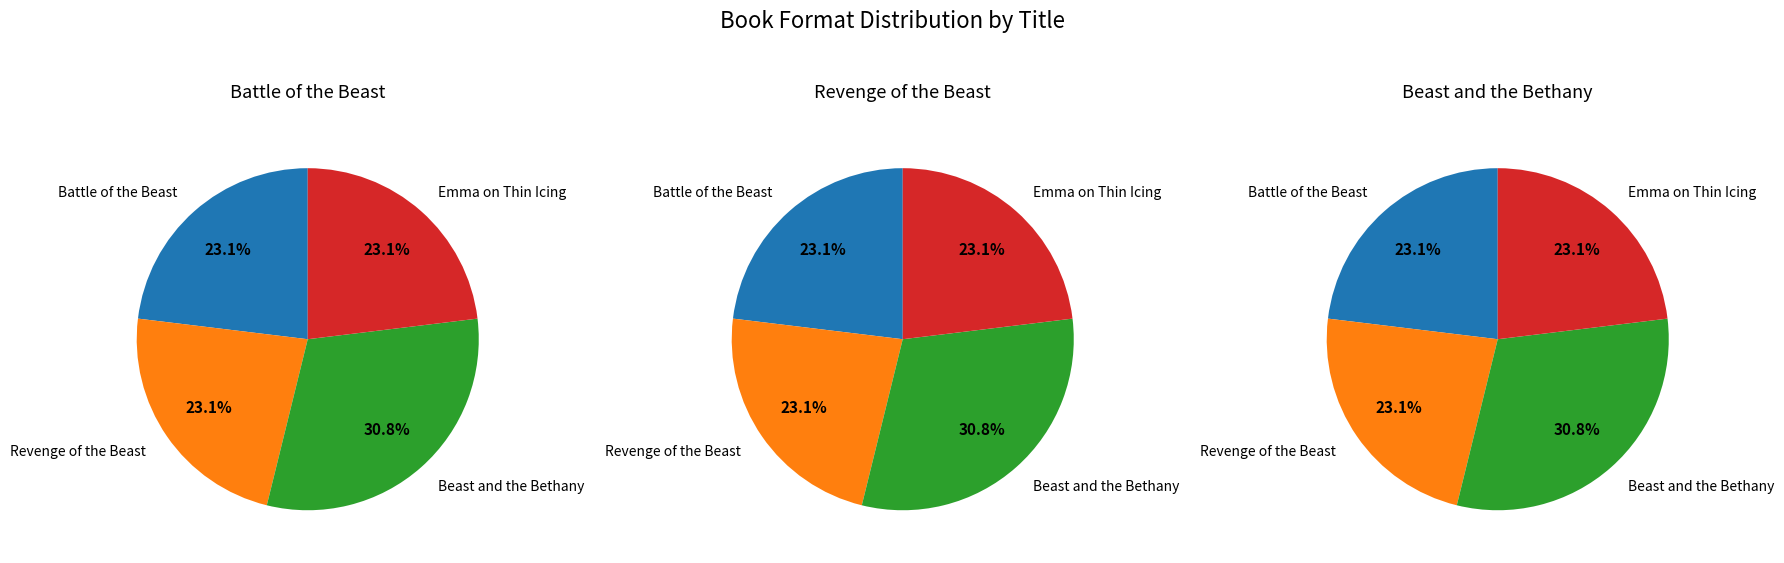

Between Emma on Thin Icing and Beast and the Bethany, which is larger?

Beast and the Bethany